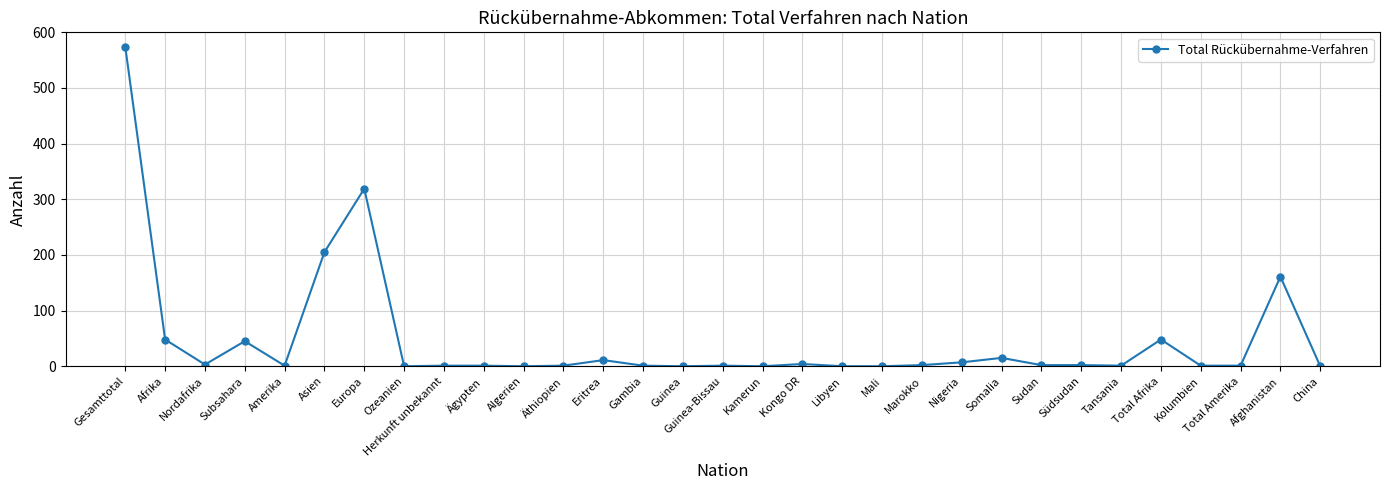

At which category does the chart reach its peak across all series?

Gesamttotal